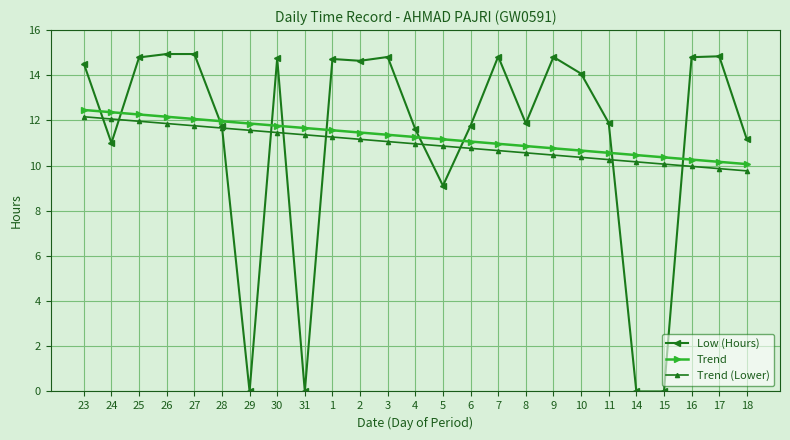

Which series has the largest range (max minus min)?

Low (Hours)